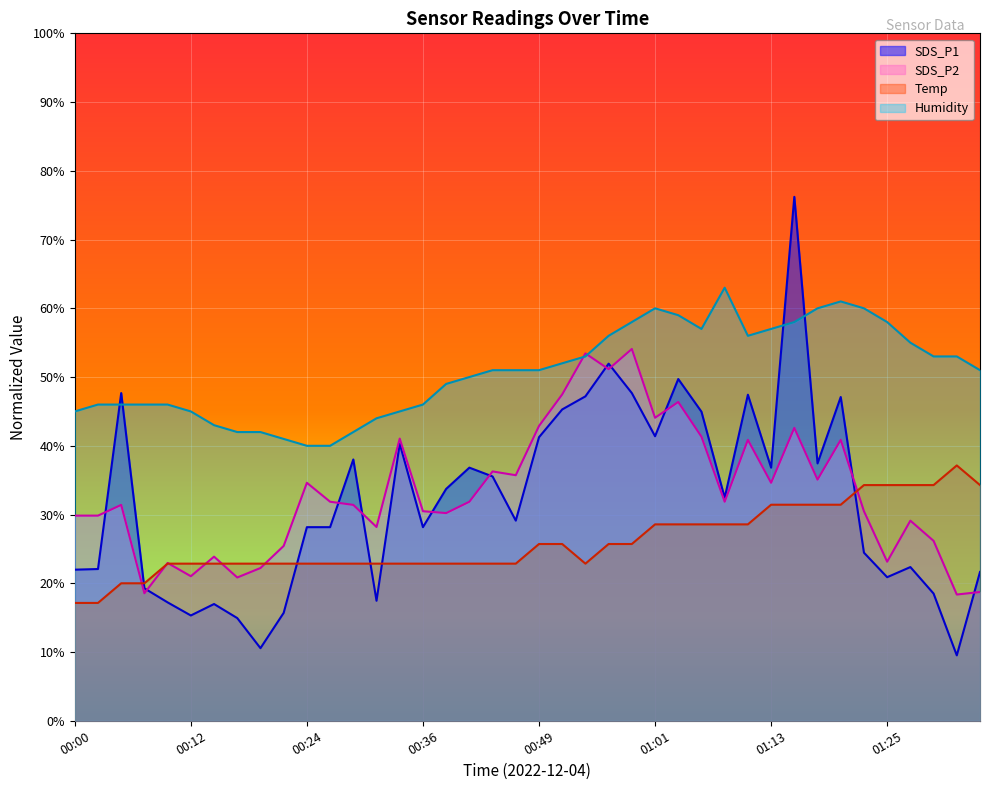

In SDS_P1, how many points are higher than both neighbors (excluding endpoints)?

11